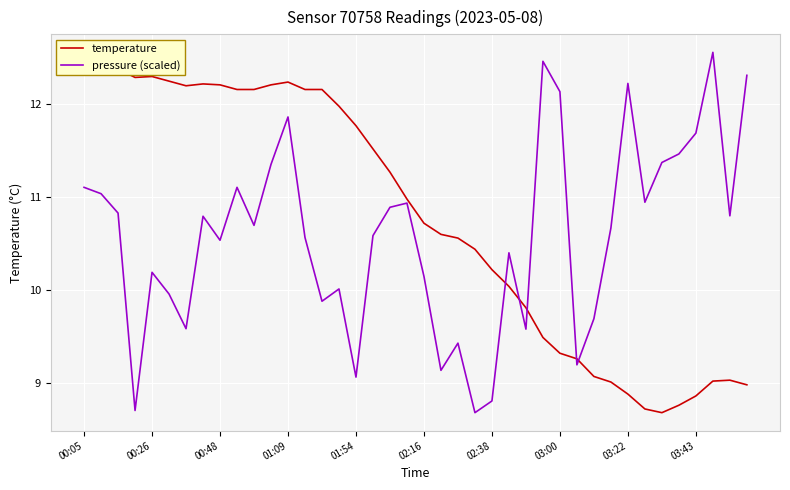

What are all the series names shown in the legend?

temperature, pressure (scaled)